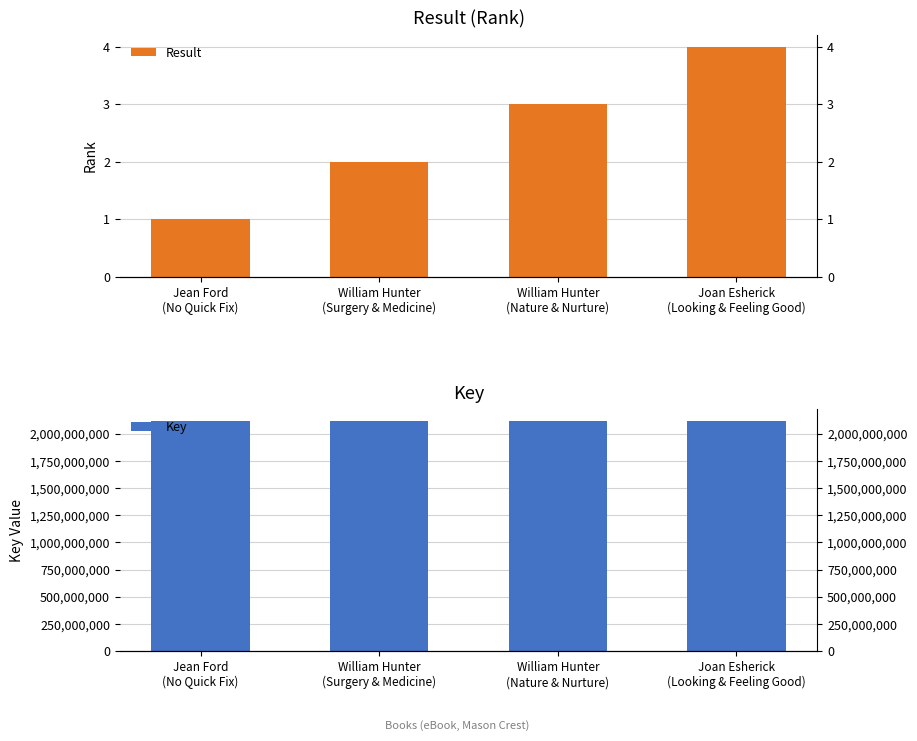

At which label is Result closest to 2?

William Hunter
(Surgery & Medicine)